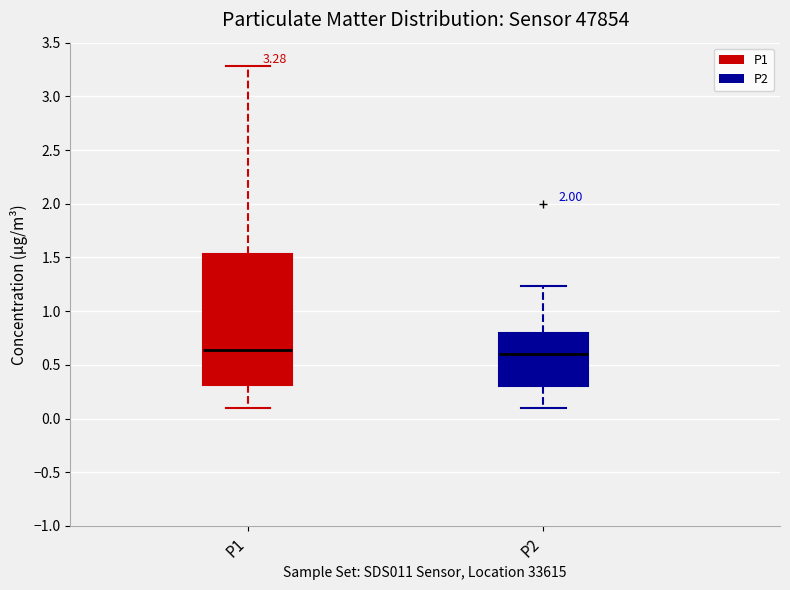

Comparing the boxes themselves (not the whiskers), which one is the tallest?

P1